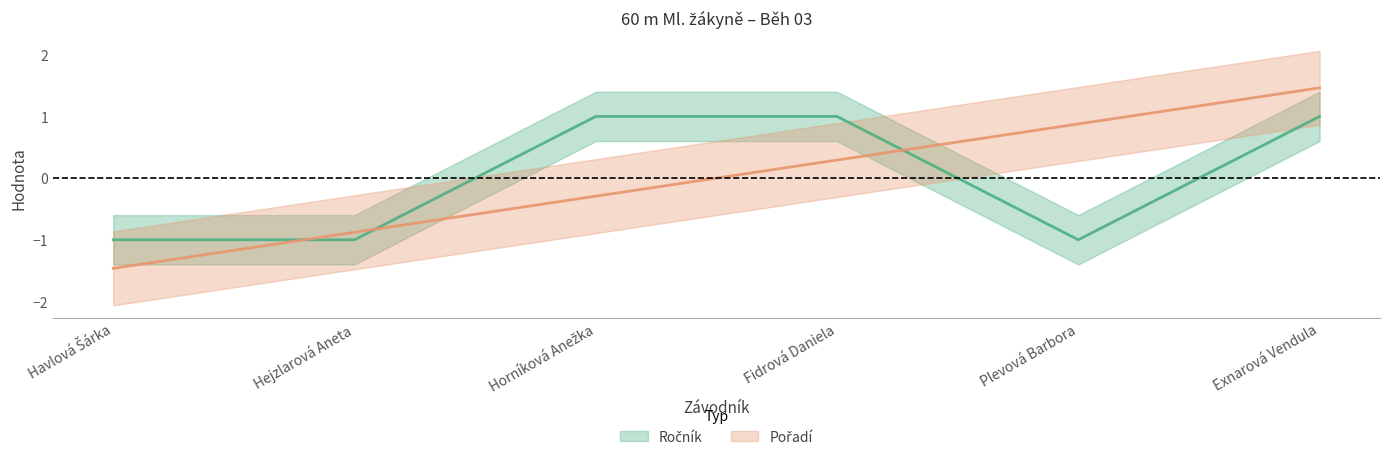

True or false: Ročník has more than 0 interior local peaks.

False